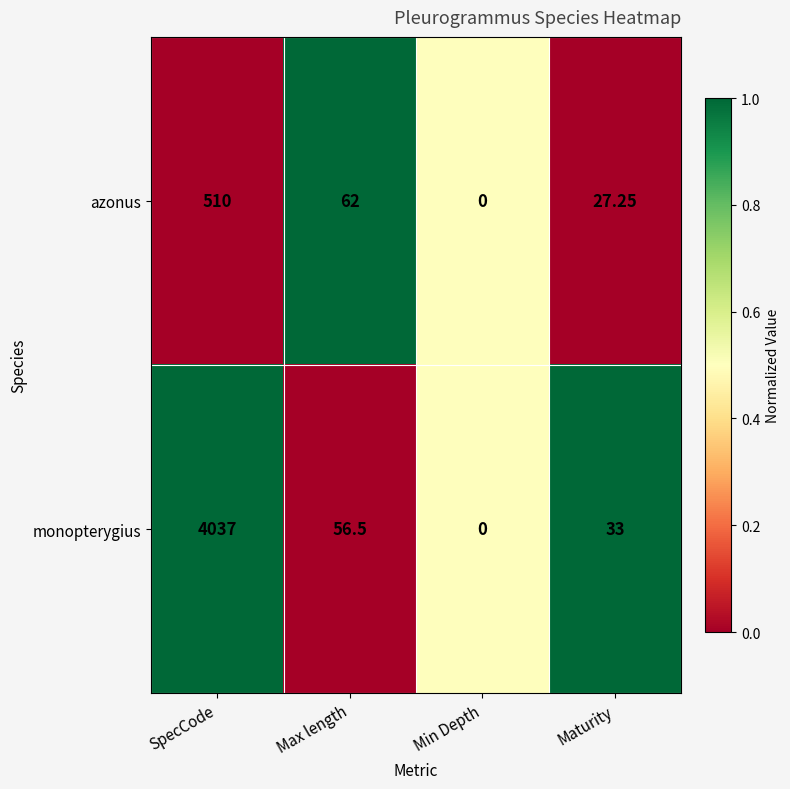

At which label does monopterygius first exceed 56?

SpecCode